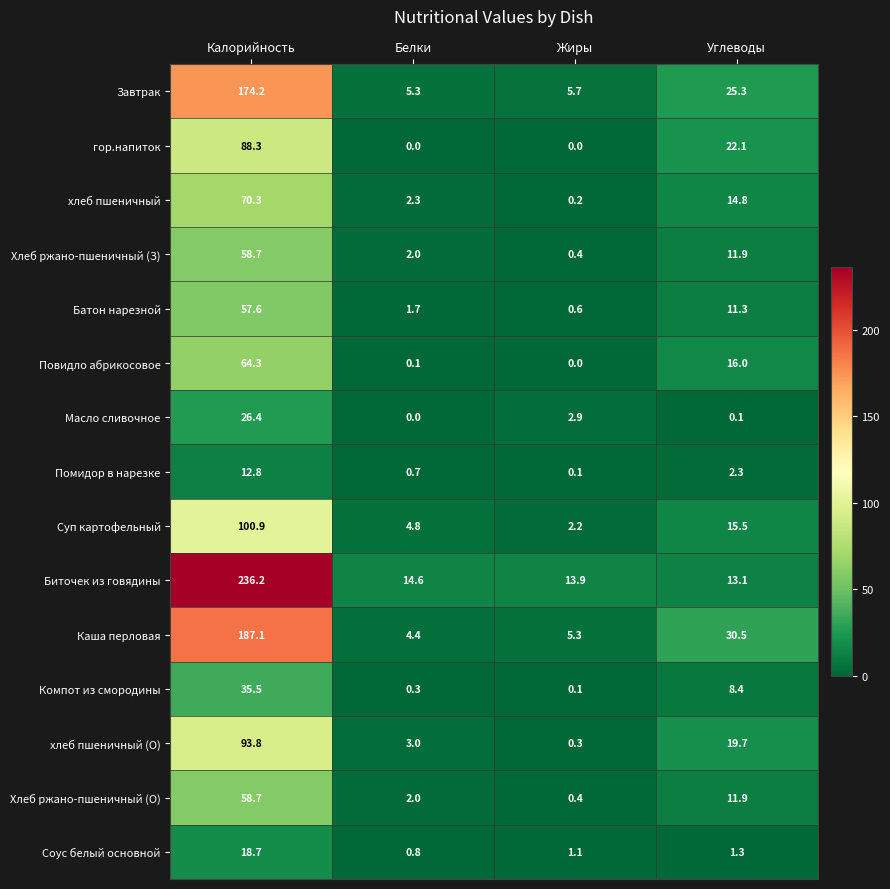

List the labels in order of Суп картофельный value, smallest first.

Жиры, Белки, Углеводы, Калорийность